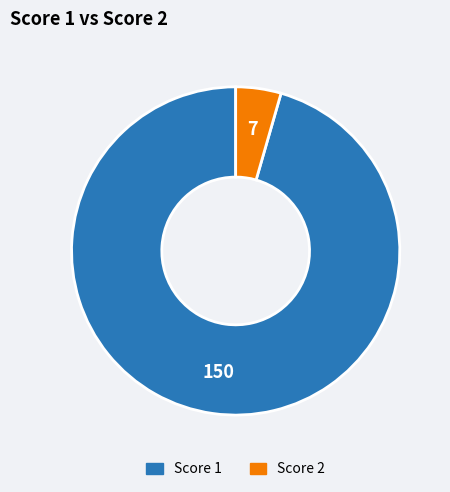

Does any single category account for the majority?

Yes